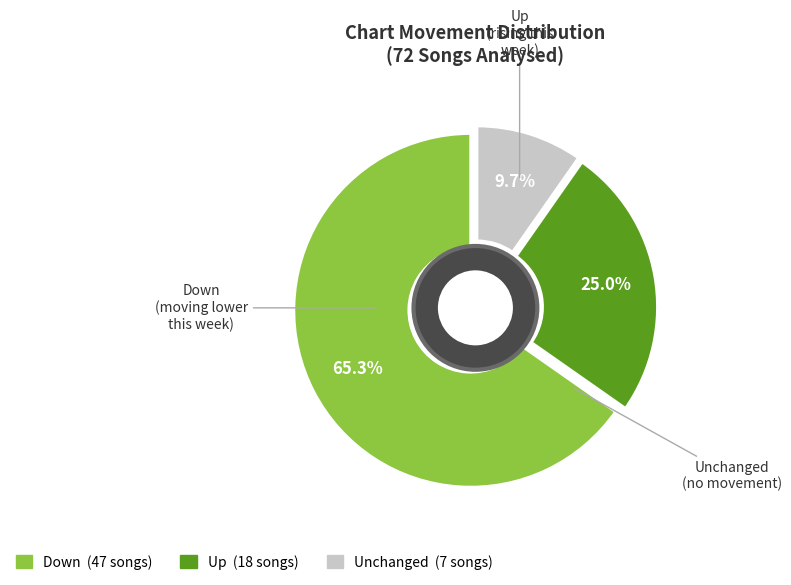

To the nearest percent, what is the combined percentage of down and up?

90%